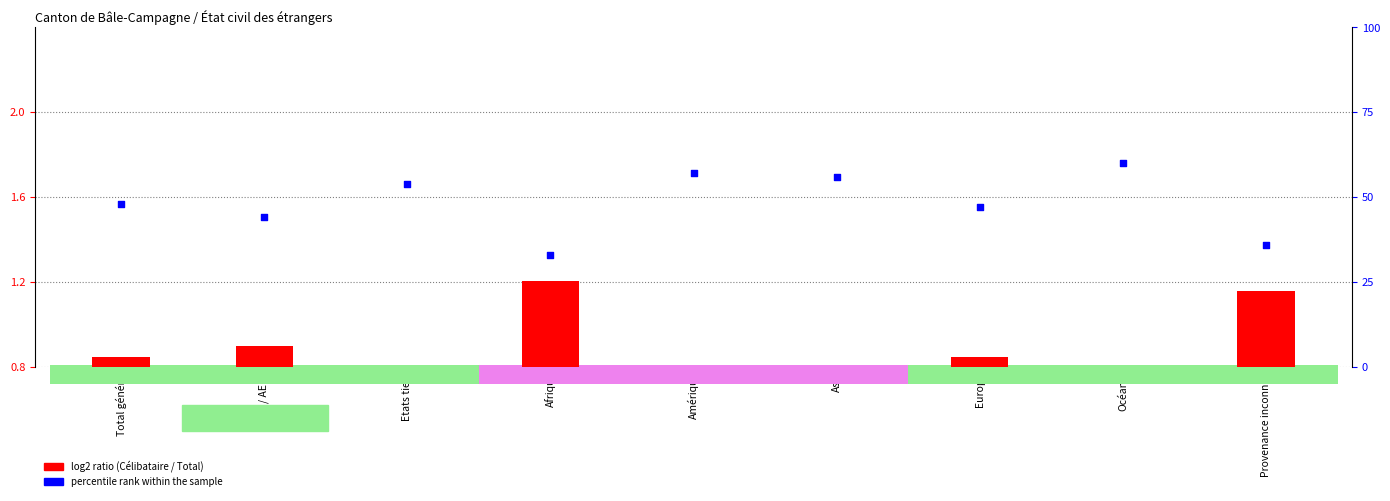

Which series has the largest total across all categories?

percentile rank within the sample